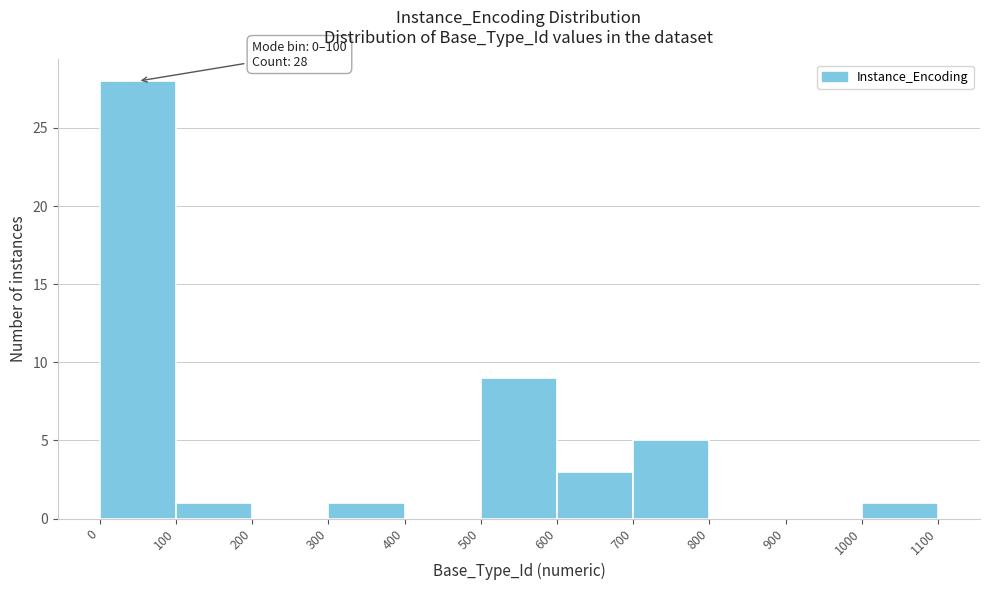

Which range on the x-axis has the tallest bar?

0 to 100